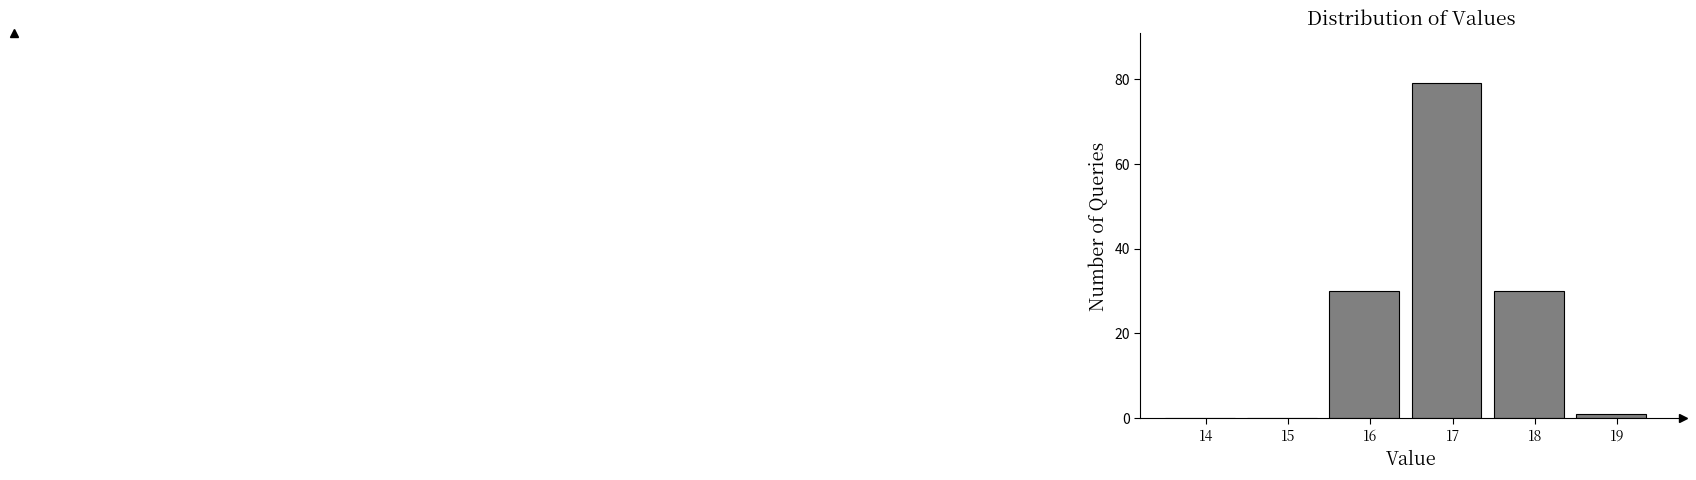

Reading left to right, list all the values displayed in this chart.

14=0	15=0	16=30	17=79	18=30	19=1